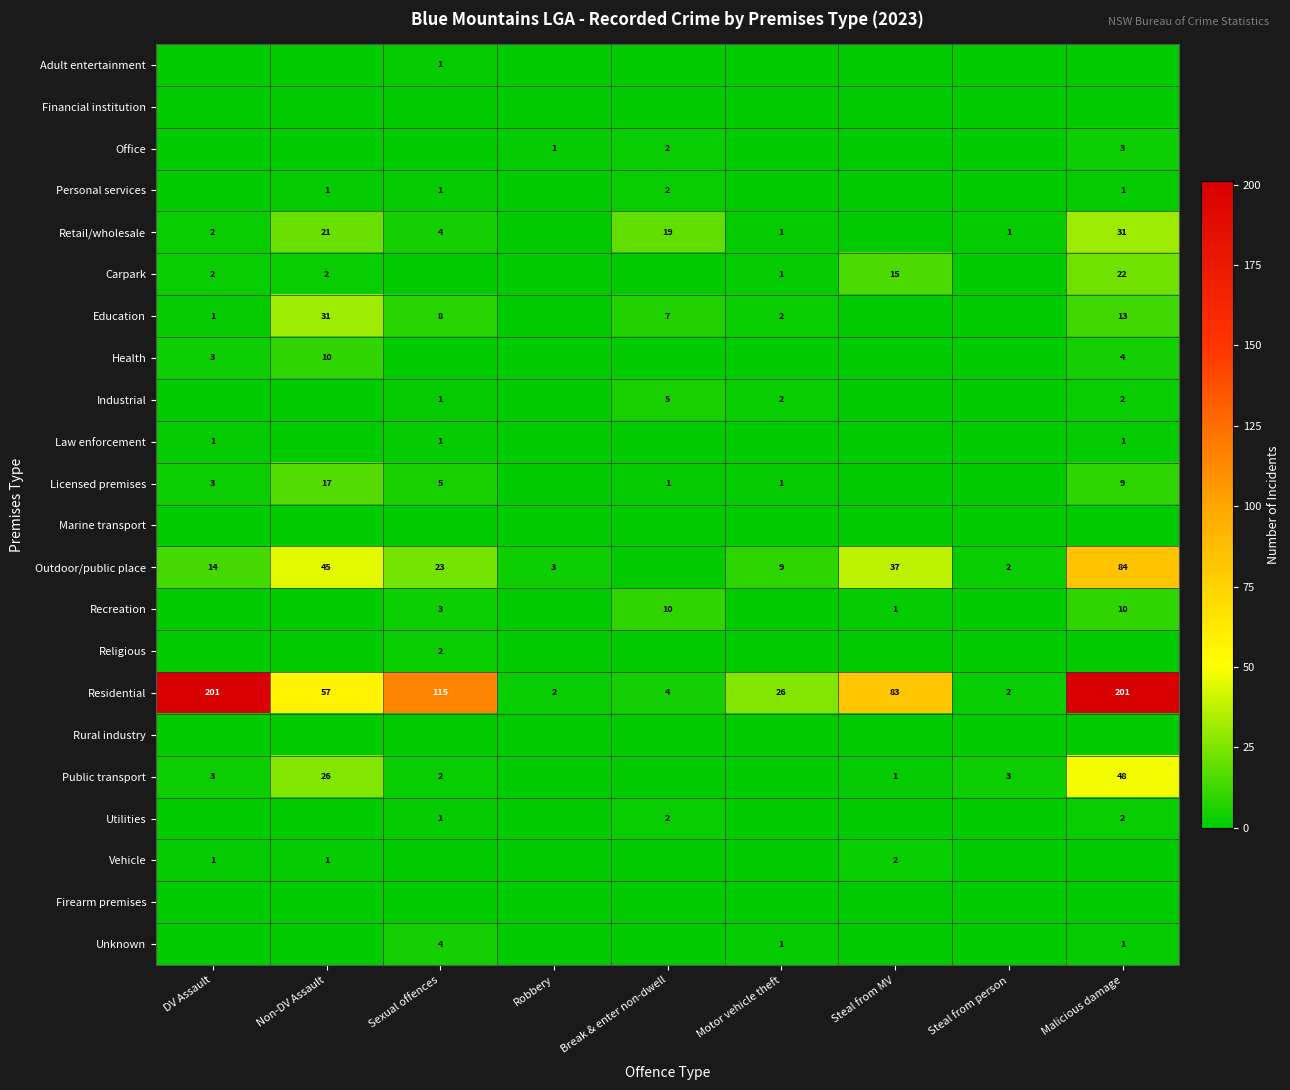

What is the total value across all series at Motor vehicle theft?

43